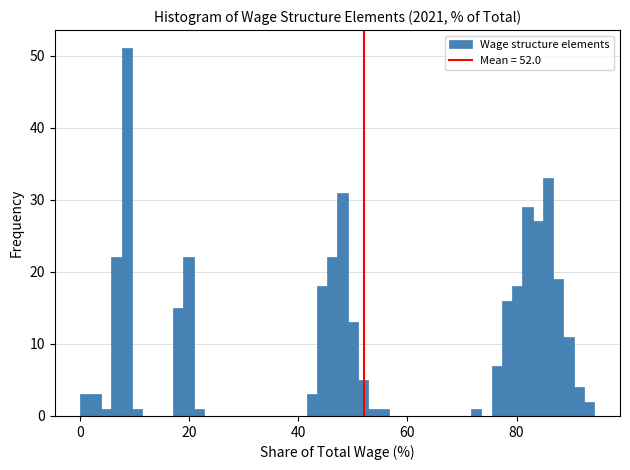

Read against the x-axis, roughly where is the centre of the tallest bar?

8